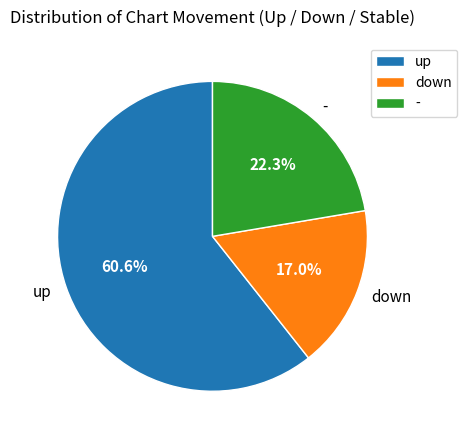

Which slice is the smallest?

down